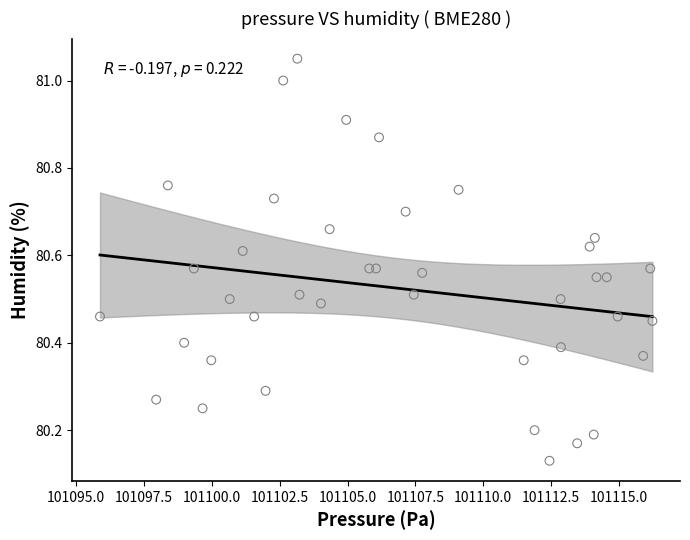

What is the range of Y values (max minus min)?

0.9